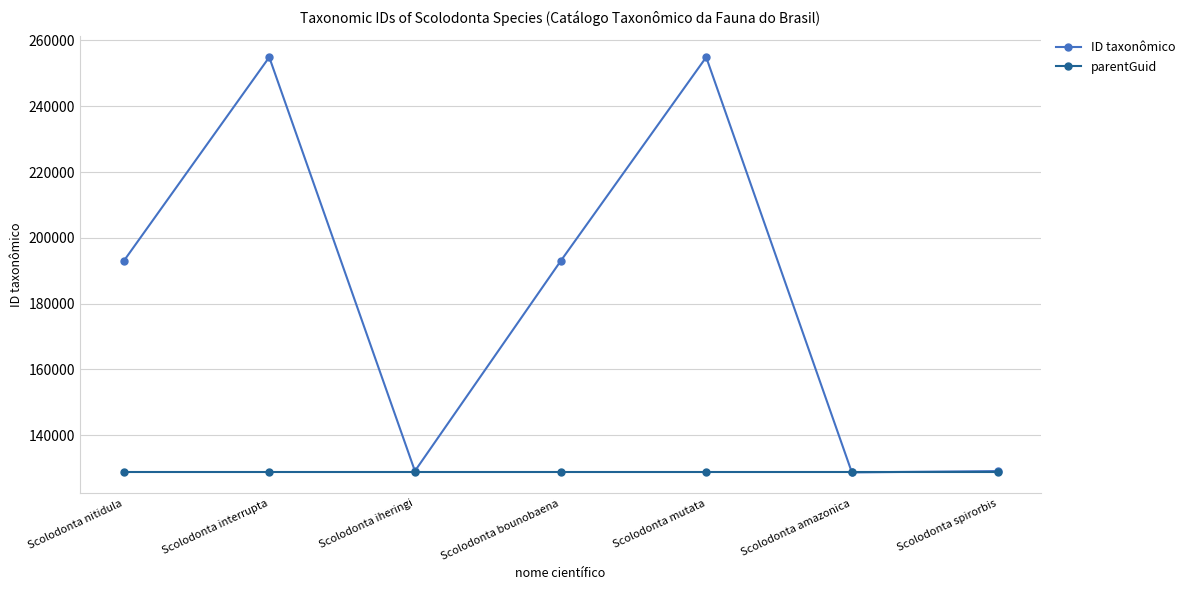

What is the average value of the ID taxonômico series?

183199